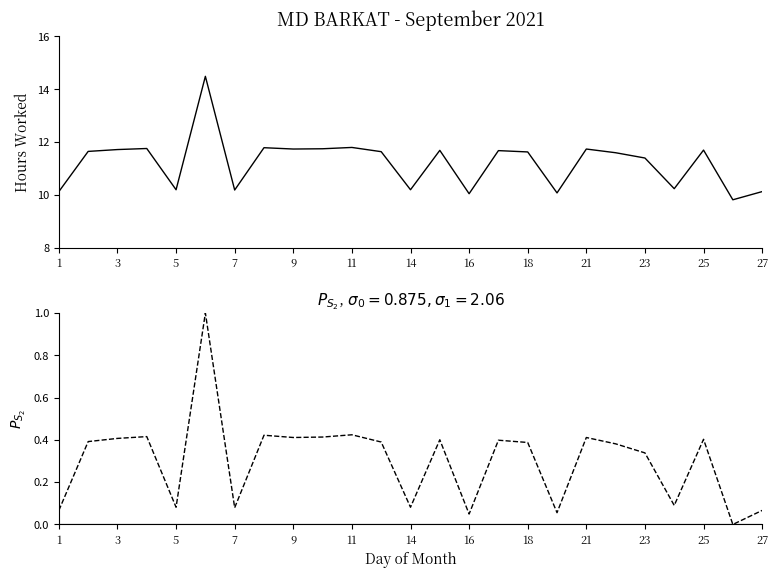

What is the sum of all Normalized Hours values?

7.6